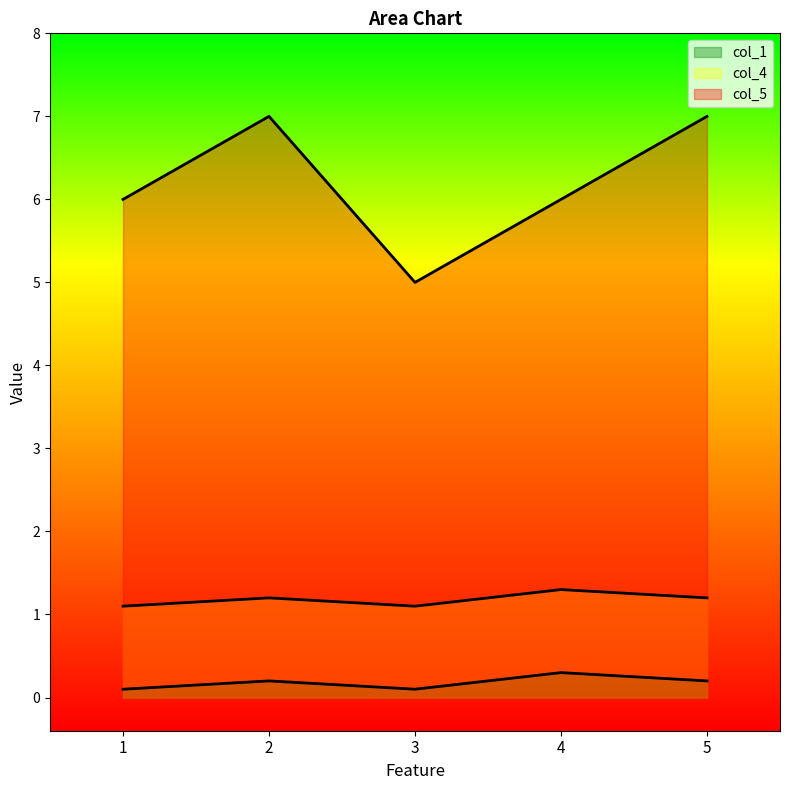

Read the col_5 value at 2.

7.0